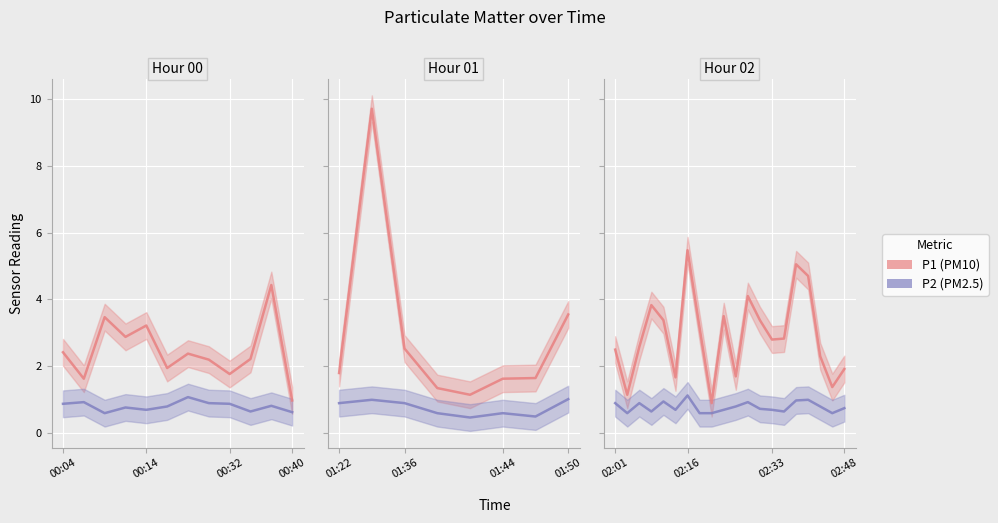

Read the P2 value at 7.

0.6